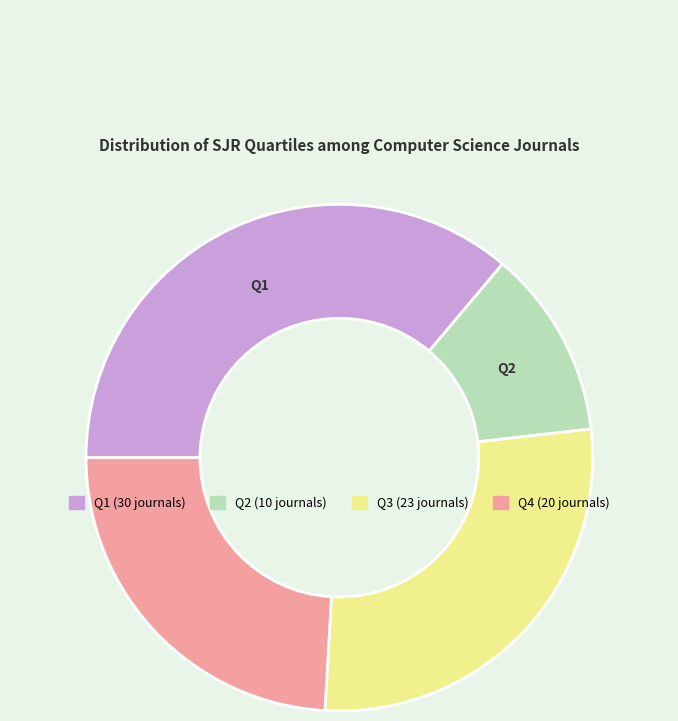

Is the sum of Q4 and Q1 greater than half?

Yes